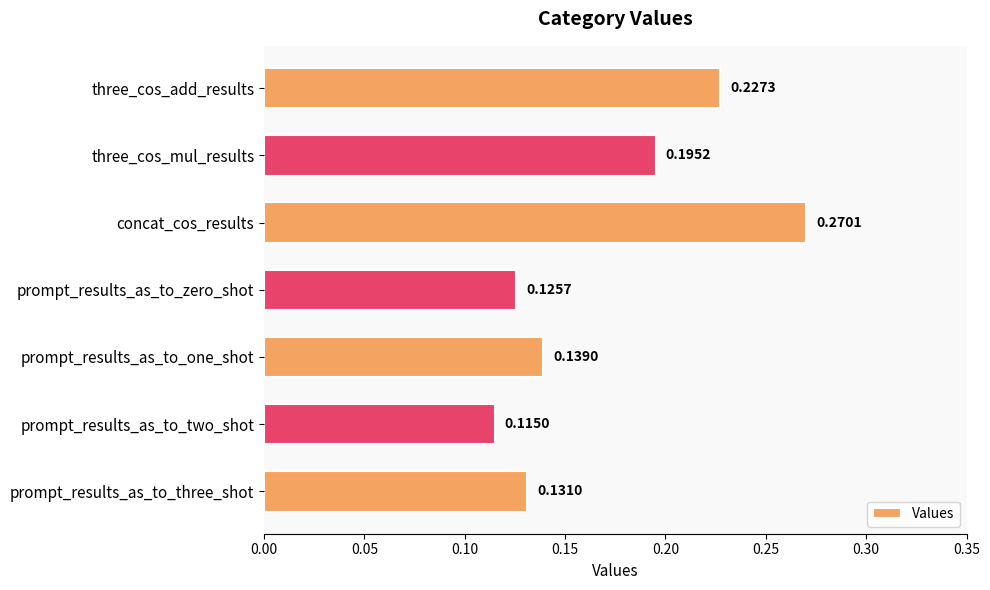

List the labels in order of value, largest first.

concat_cos_results, three_cos_add_results, three_cos_mul_results, prompt_results_as_to_one_shot, prompt_results_as_to_three_shot, prompt_results_as_to_zero_shot, prompt_results_as_to_two_shot